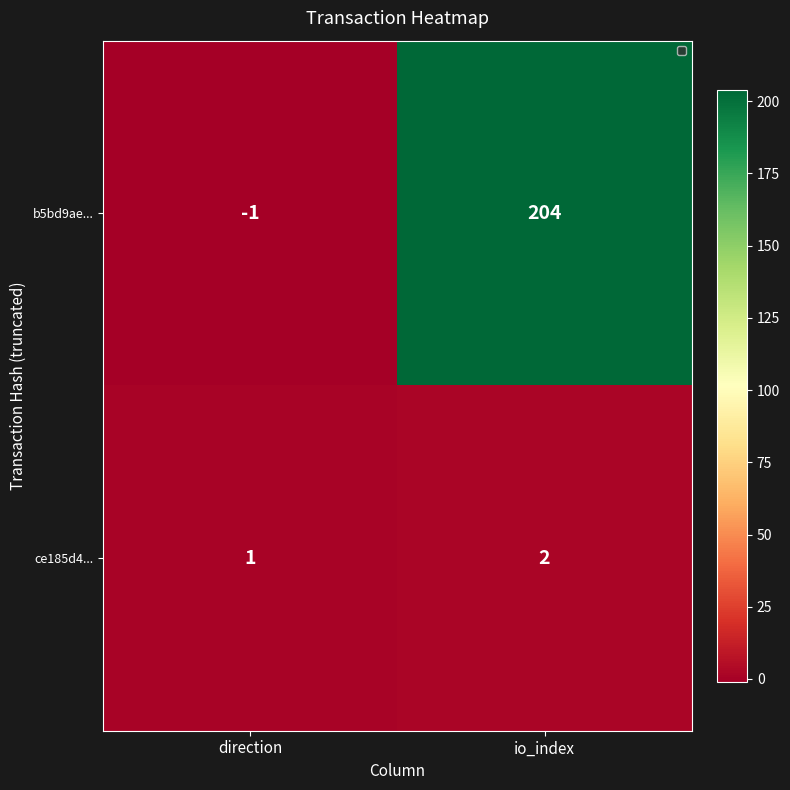

What is the average value of the b5bd9ae... series?

102